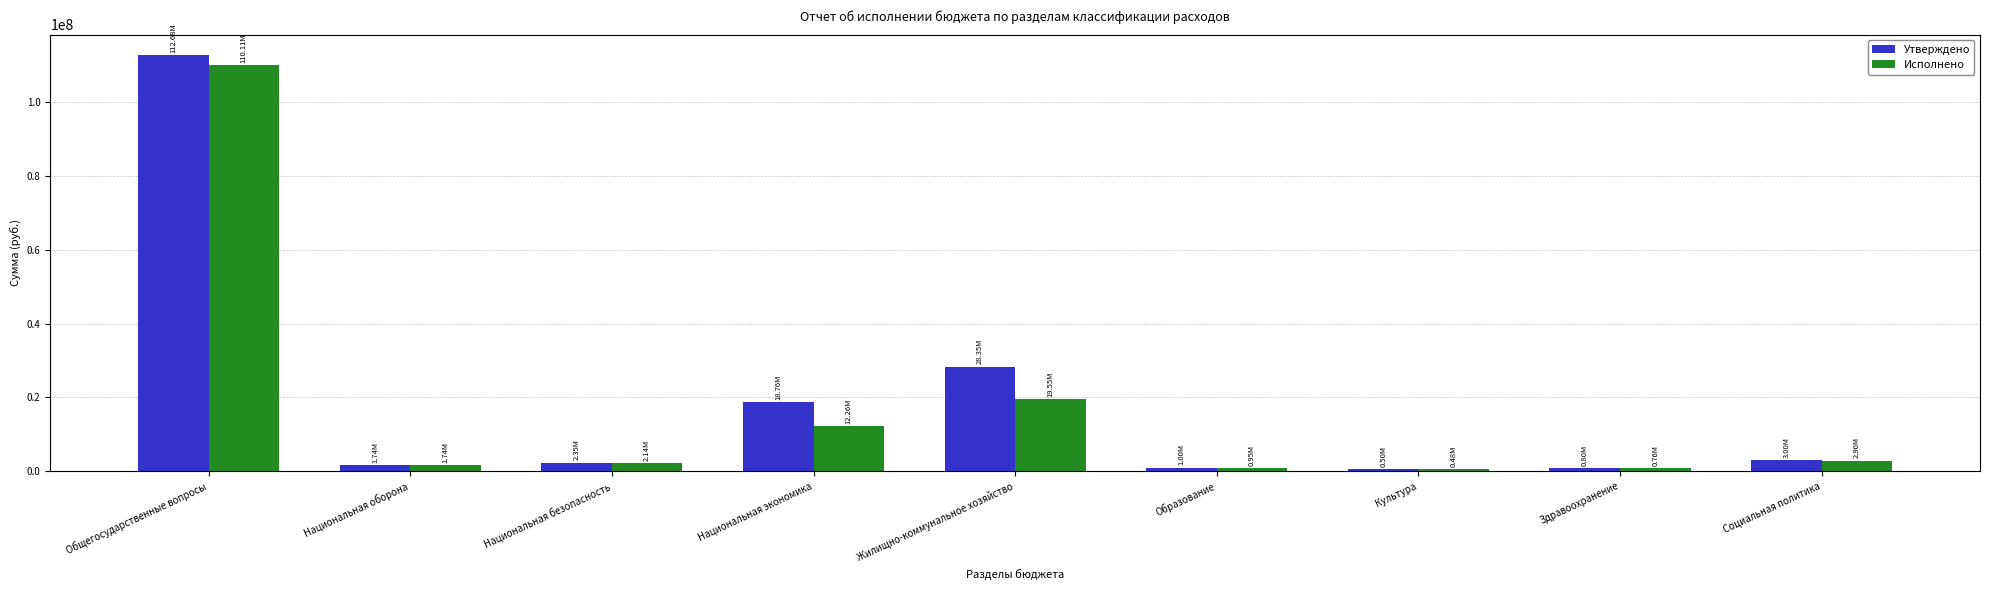

Rank the series at Национальная экономика from lowest to highest value.

Исполнено, Утверждено